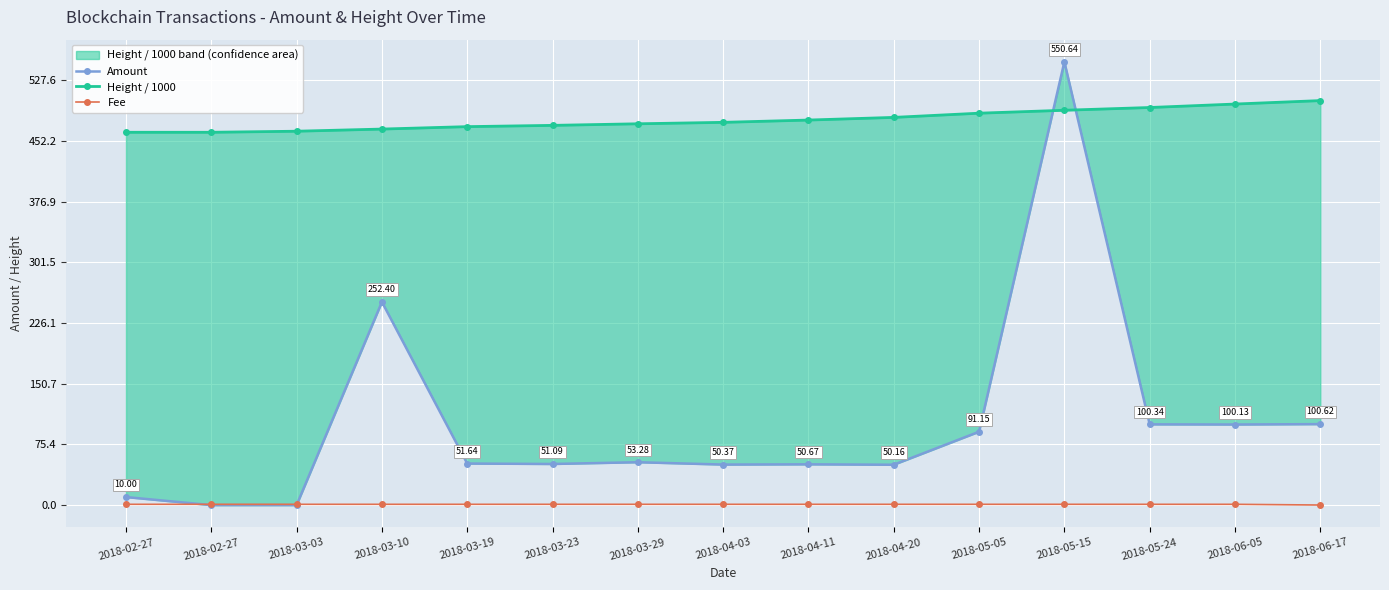

How many data points in Height / 1000 are less than 475?

7